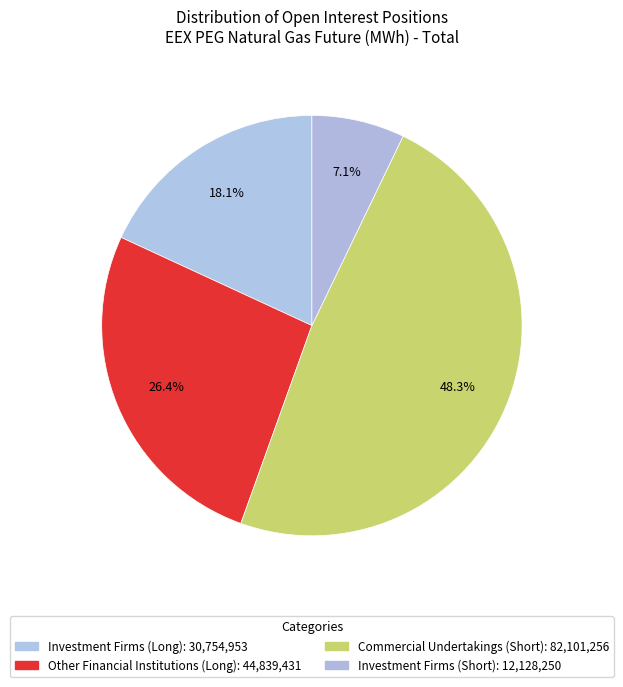

Is there any slice that represents more than half of the pie?

No